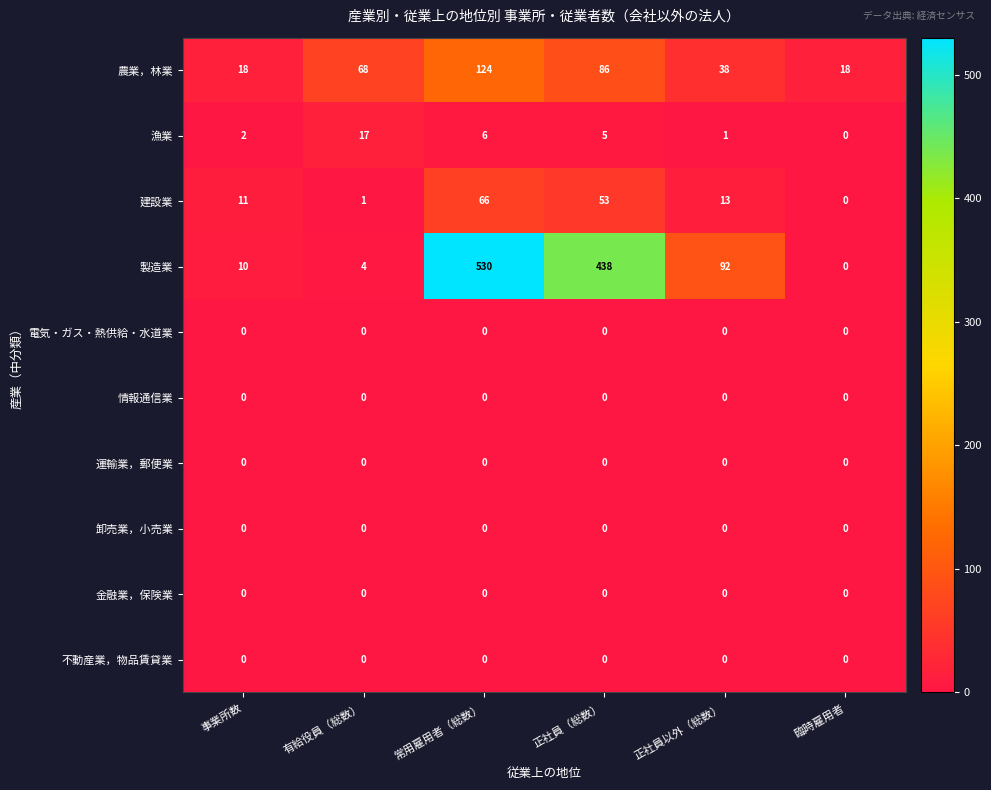

What is the difference between the 漁業 values at 臨時雇用者 and 正社員（総数）?

5